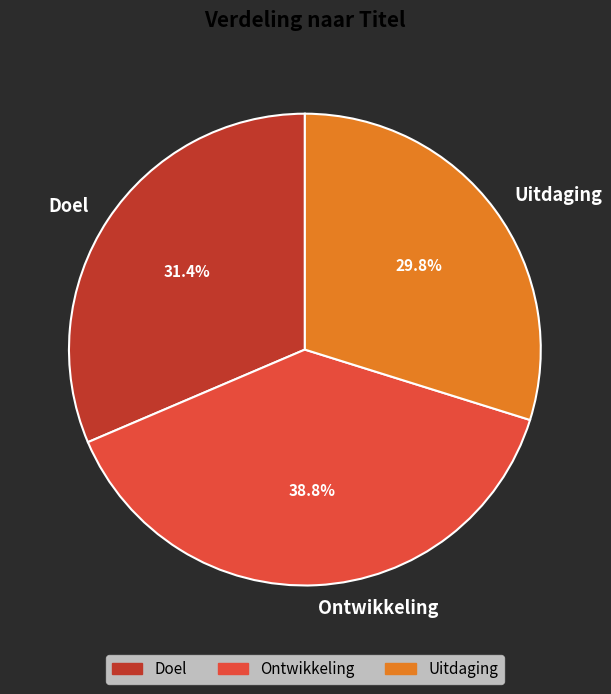

Do Doel and Ontwikkeling together represent more than half of the pie?

Yes